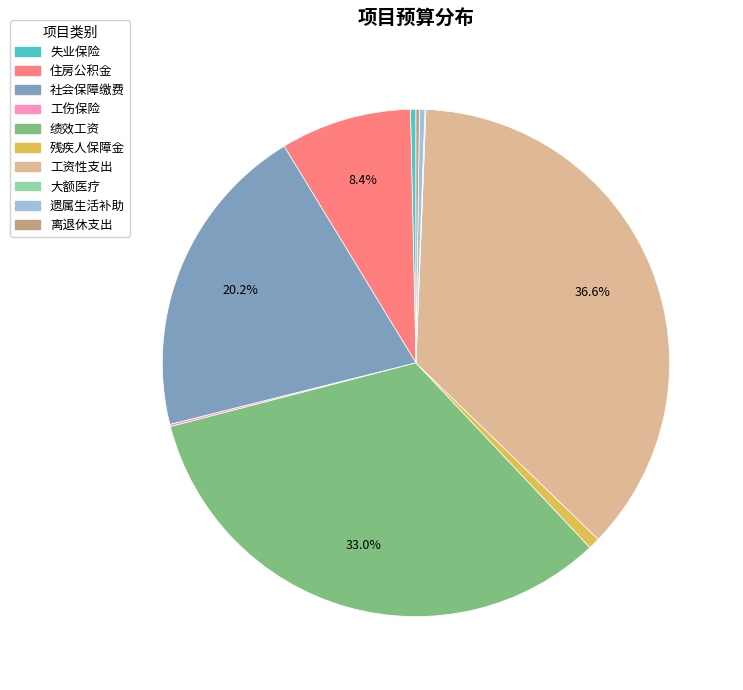

Does any single category account for the majority?

No